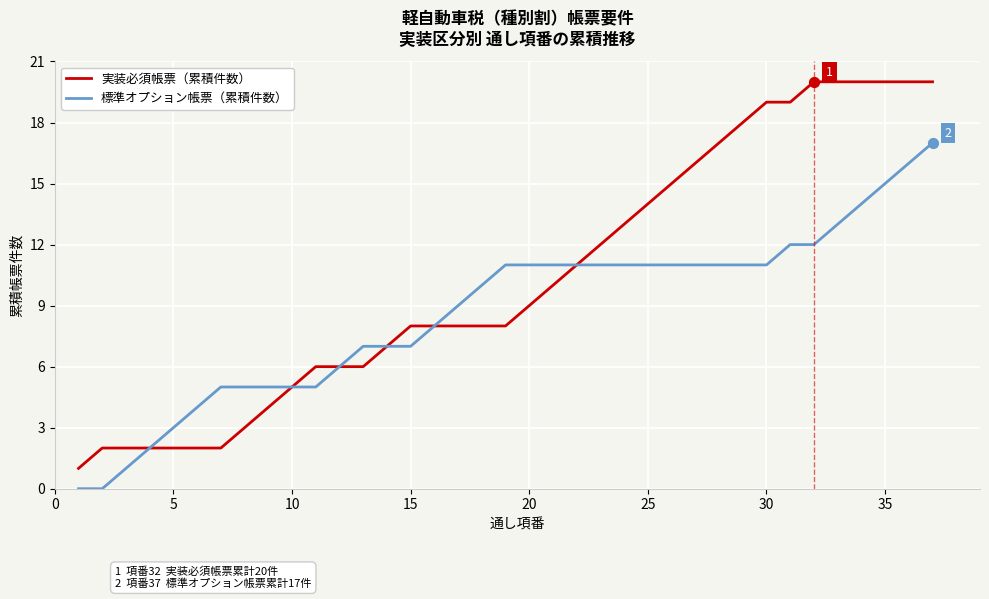

What are all the series names shown in the legend?

実装必須帳票（累積件数）, 標準オプション帳票（累積件数）